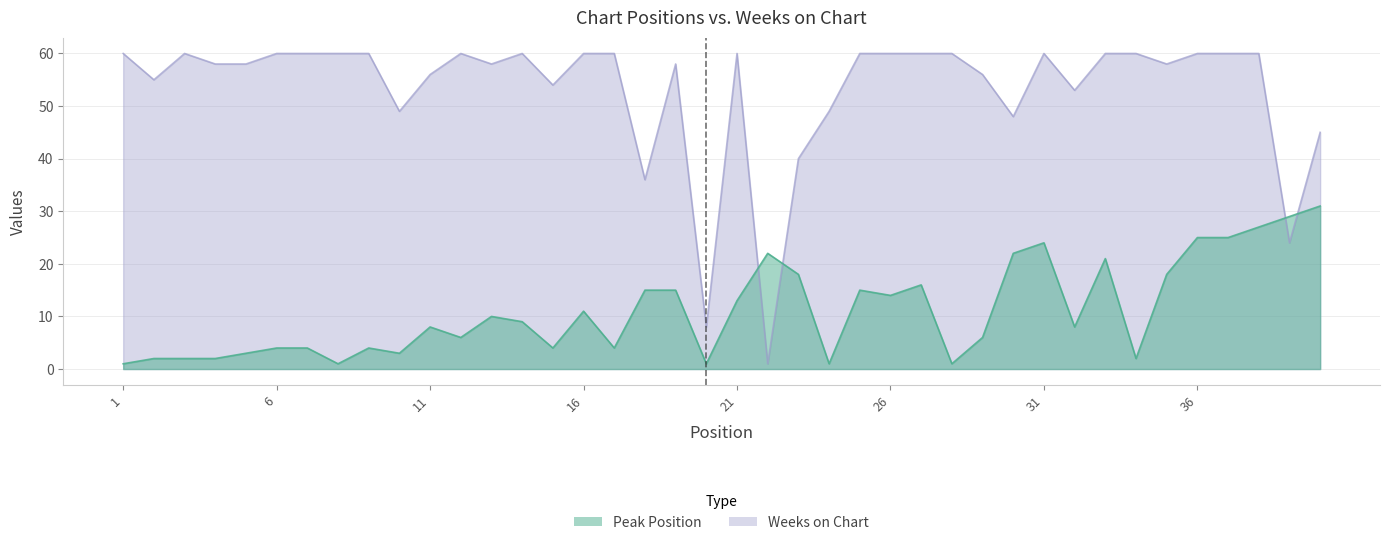

At which category does Weeks on Chart reach its first local valley?

2